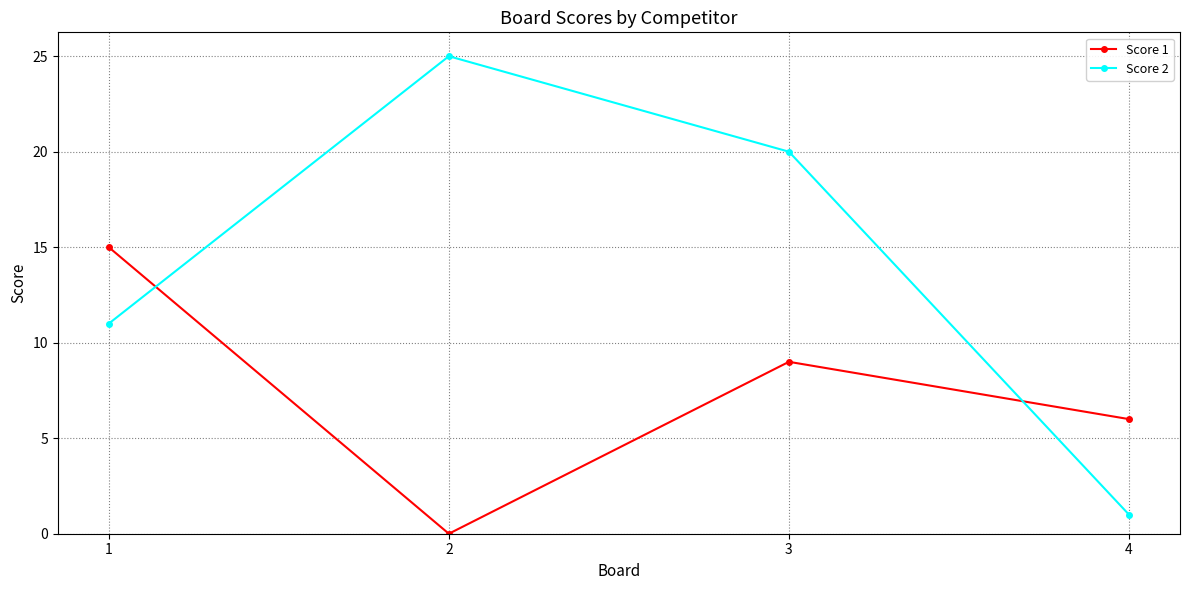

True or false: Score 1 and Score 2 intersect in this chart.

True